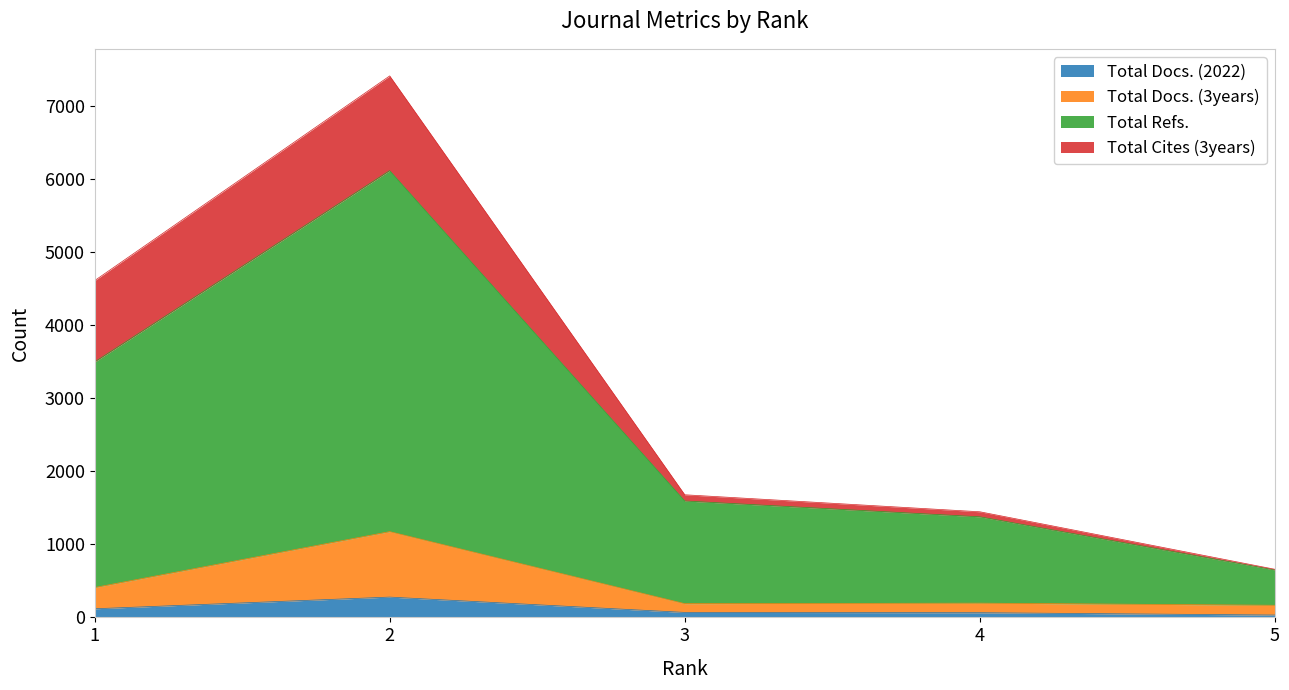

What is the difference between the highest and lowest values at 1?

4496